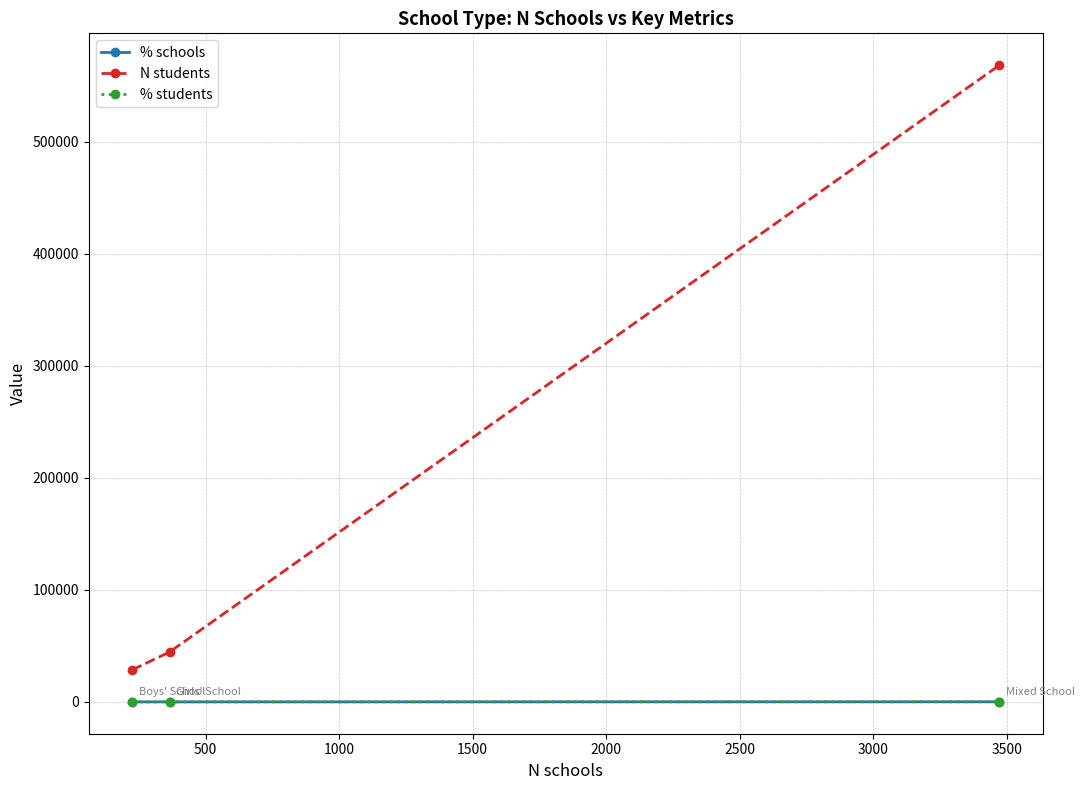

Is this an area chart (filled region under the line)?

No